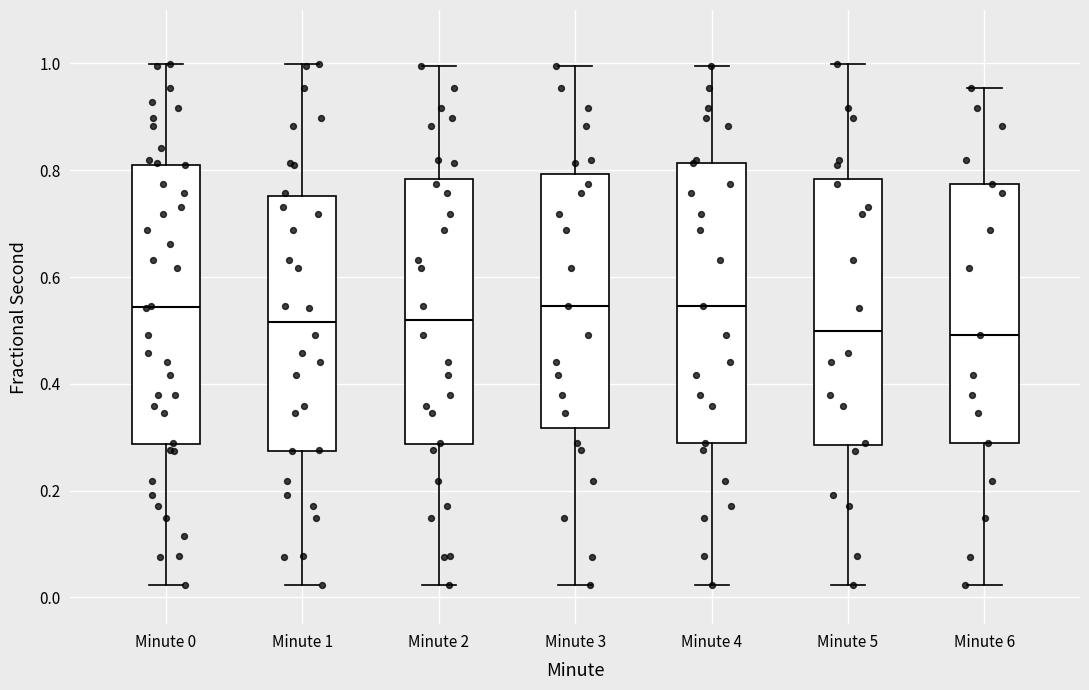

Where does the median line of the box for Minute 2 sit on the y-axis? The values are not printed on the chart, so give them approximately, as read against the axis.

0.52